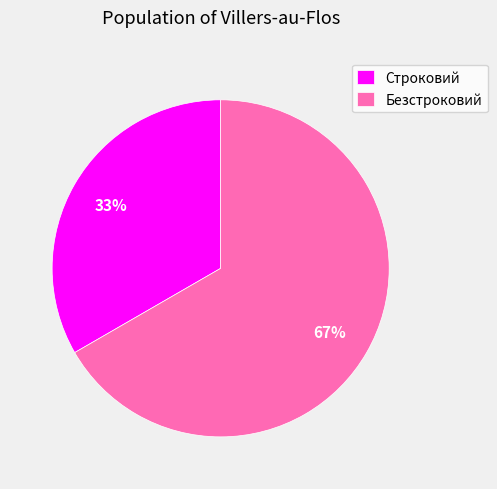

Do Безстроковий and Строковий together represent more than half of the pie?

Yes